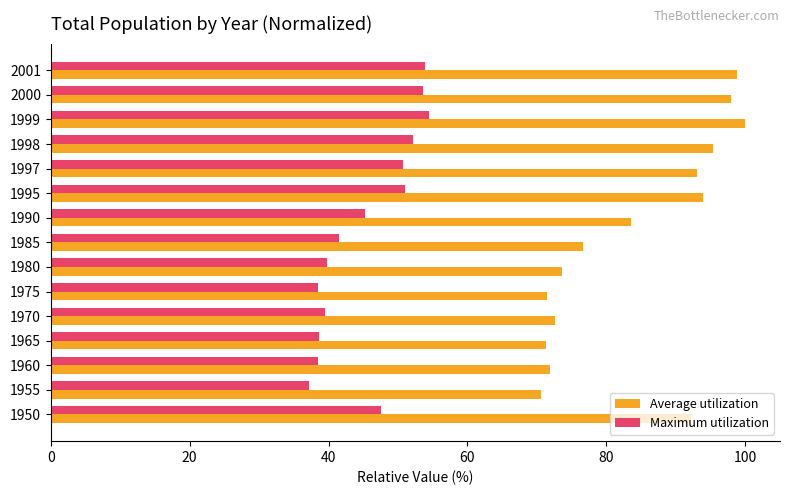

What is the total value across all series at 1970?

112.1